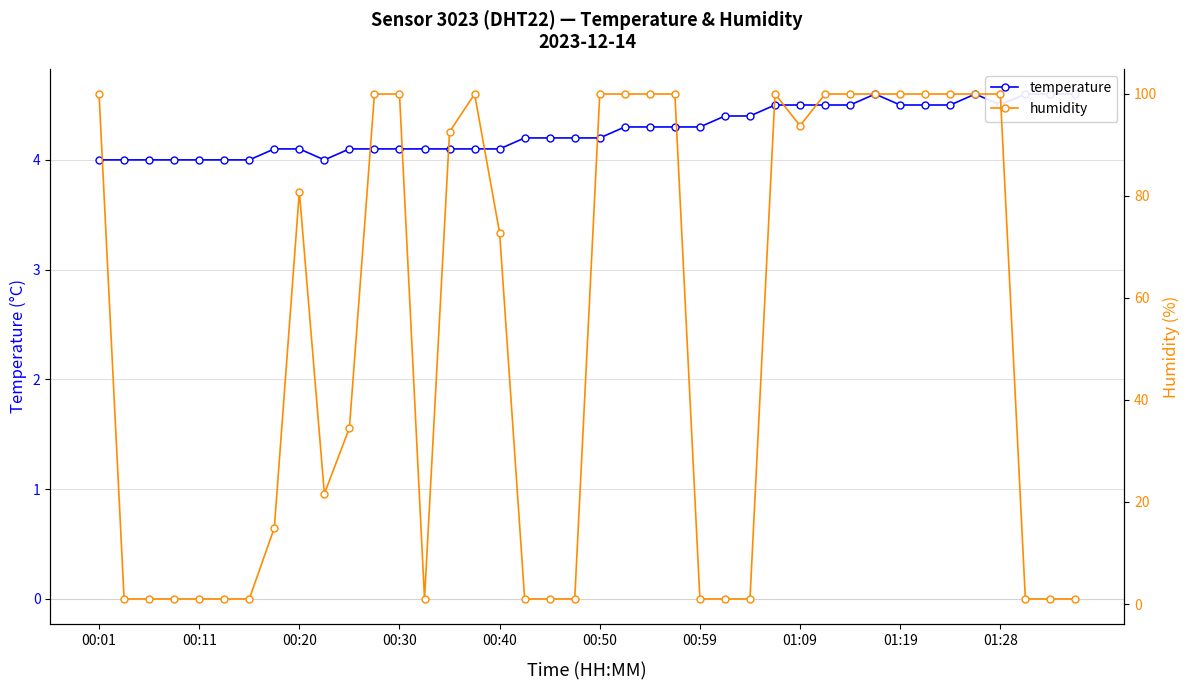

What is the maximum value shown in the chart?

99.9